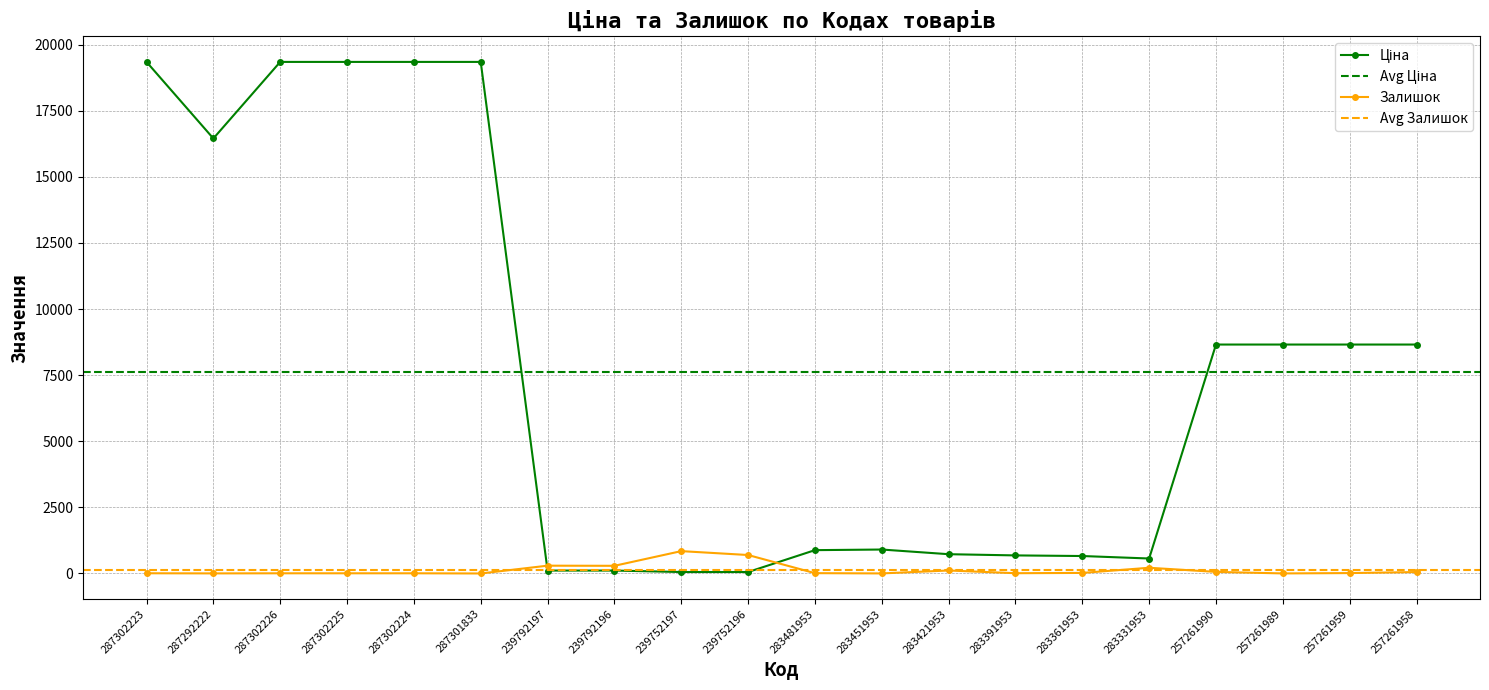

Reading left to right, transcribe all the data shown in this chart.

Ціна: 19343.1	16448.2	19343.1	19343.1	19343.1	19343.1	110.5	110.5	55.3	55.3	882.1	905.5	728.8	683.2	659.8	566.2	8656.2	8656.2	8656.2	8656.2
Залишок: 8.0	3.0	7.0	7.0	7.0	0.0	295.0	290.0	845.0	698.0	12.0	2.0	113.0	10.0	21.0	216.0	60.0	2.0	15.0	54.0